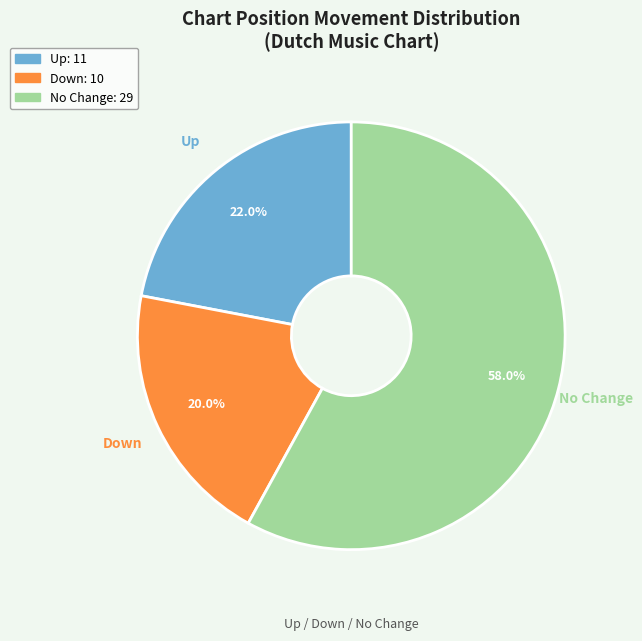

Is there any slice that represents more than half of the pie?

Yes